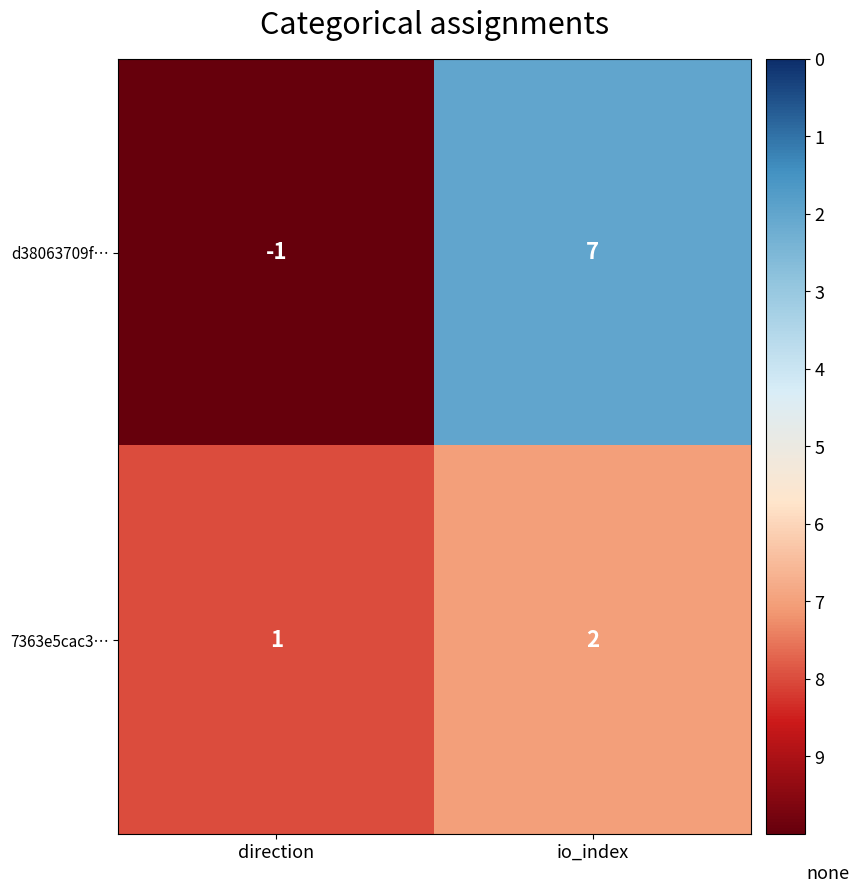

Rank the categories by 7363e5cac3… value from highest to lowest.

io_index, direction